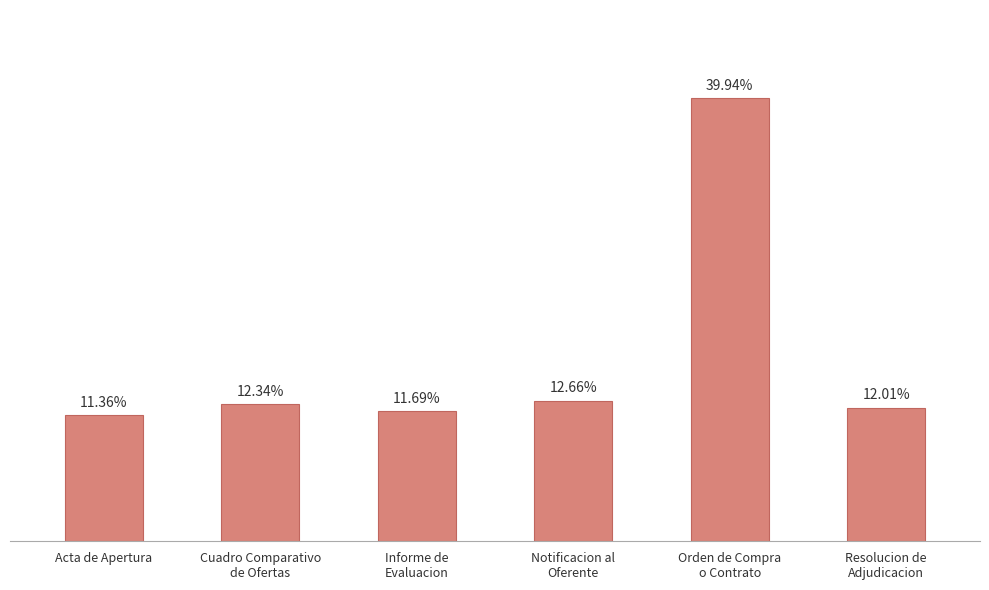

Which category has the highest value across all series?

Orden de Compra
o Contrato